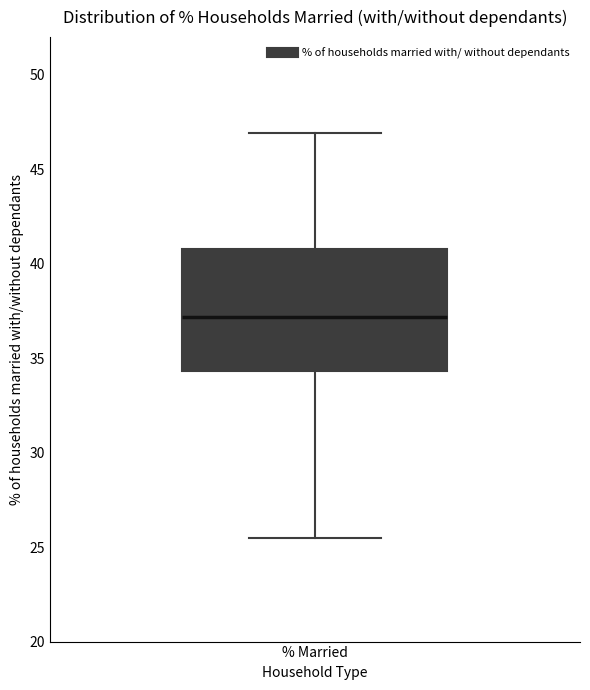

Where does the upper whisker of the box for % Married end on the y-axis? The values are not printed on the chart, so give them approximately, as read against the axis.

47.0